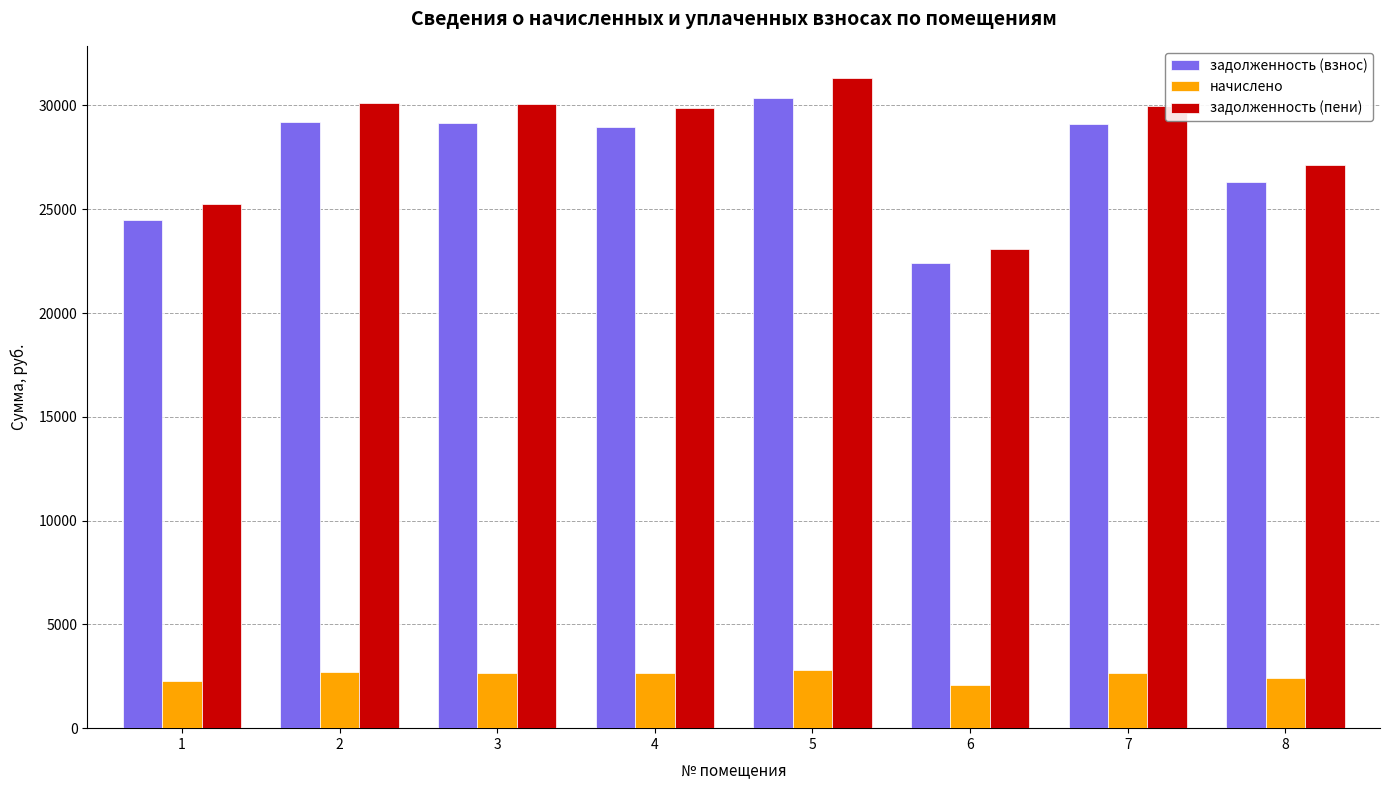

How many bars are there in each group?

3